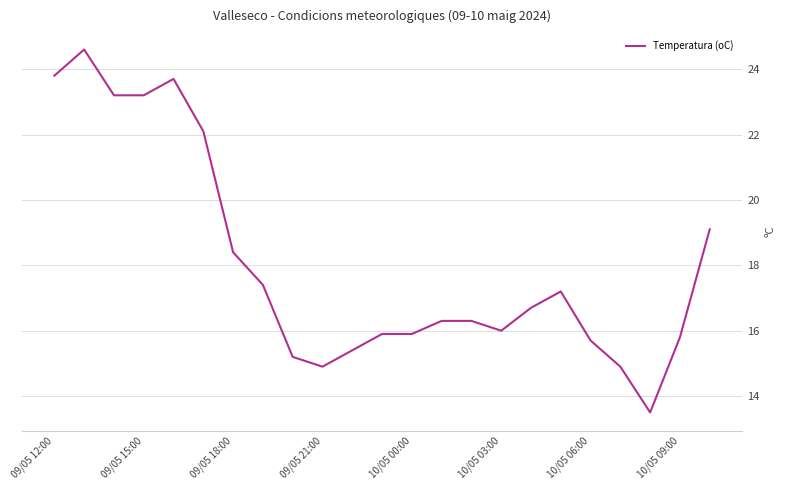

What is the greatest value displayed?

24.6